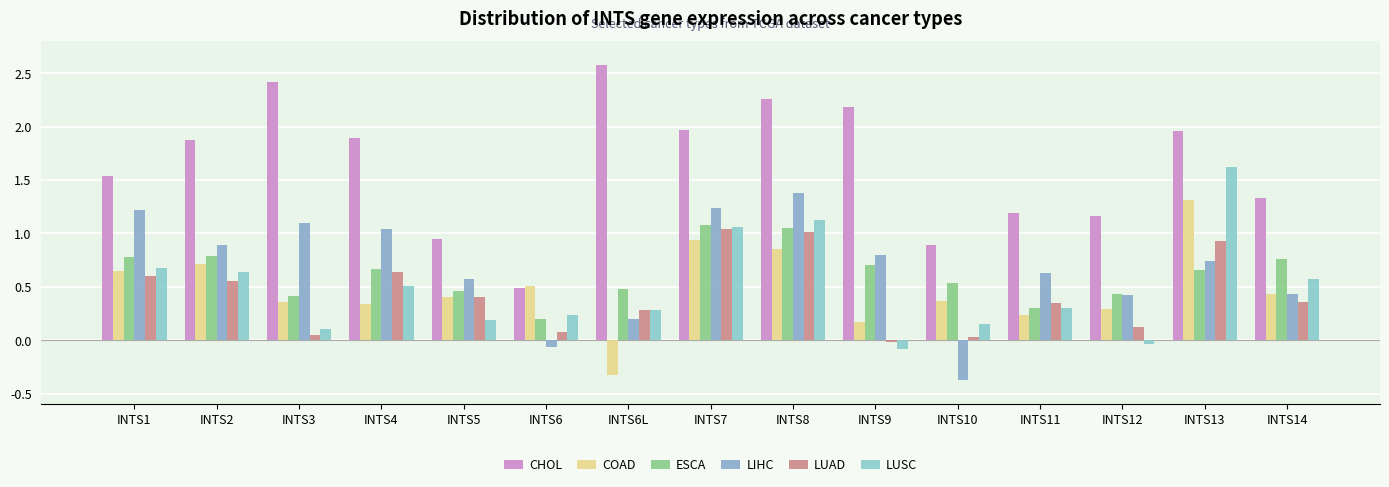

What position from the right is INTS13?

2